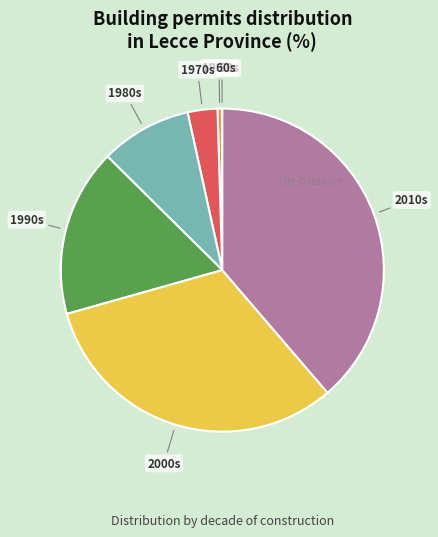

Does any single category account for the majority?

No